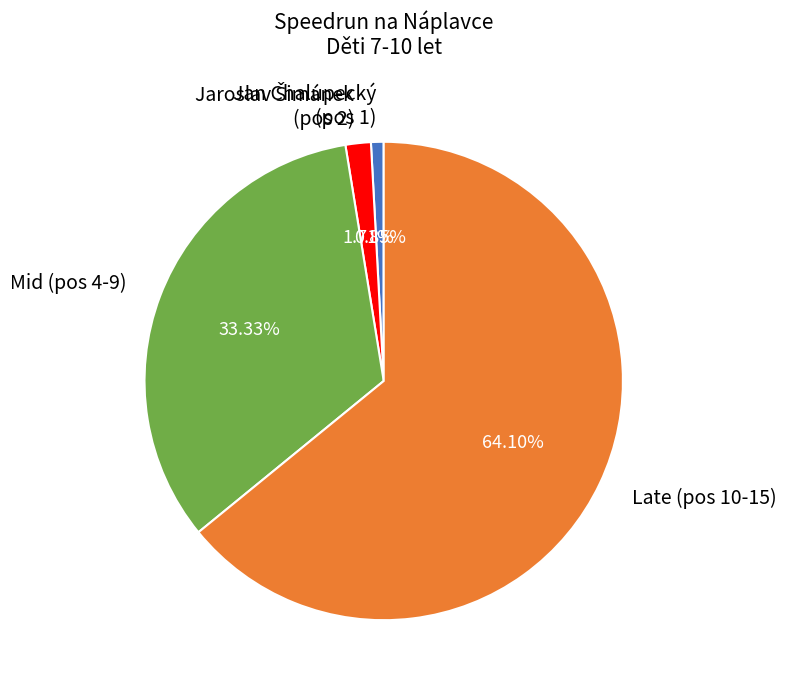

Which has a higher value, Late (pos 10-15) or Mid (pos 4-9)?

Late (pos 10-15)